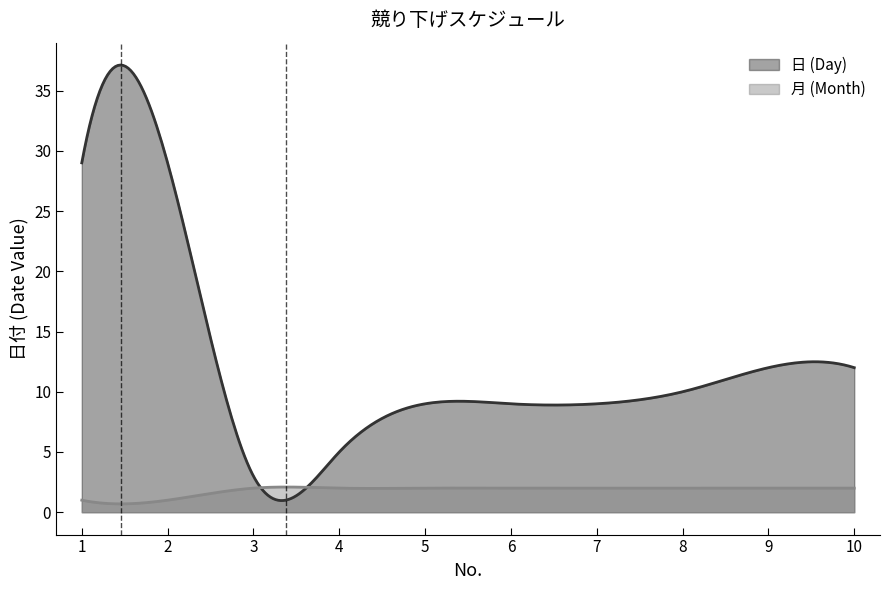

At which category is the sum across all series the highest?

1